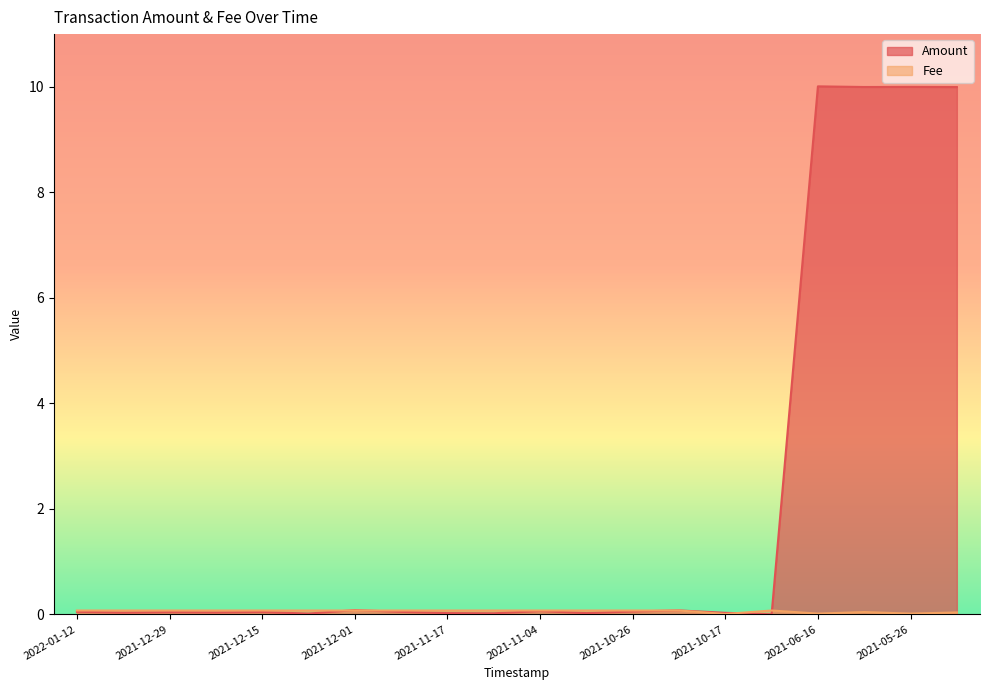

In Fee, how many points are higher than both neighbors (excluding endpoints)?

2